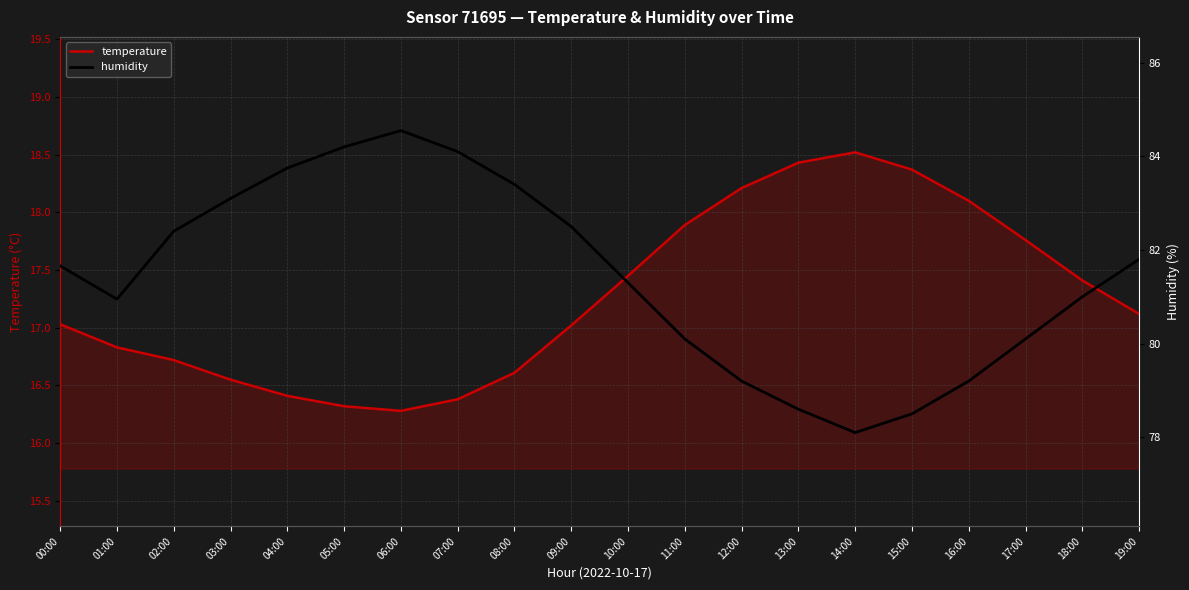

What is the total value across all series at 10:00?

98.8